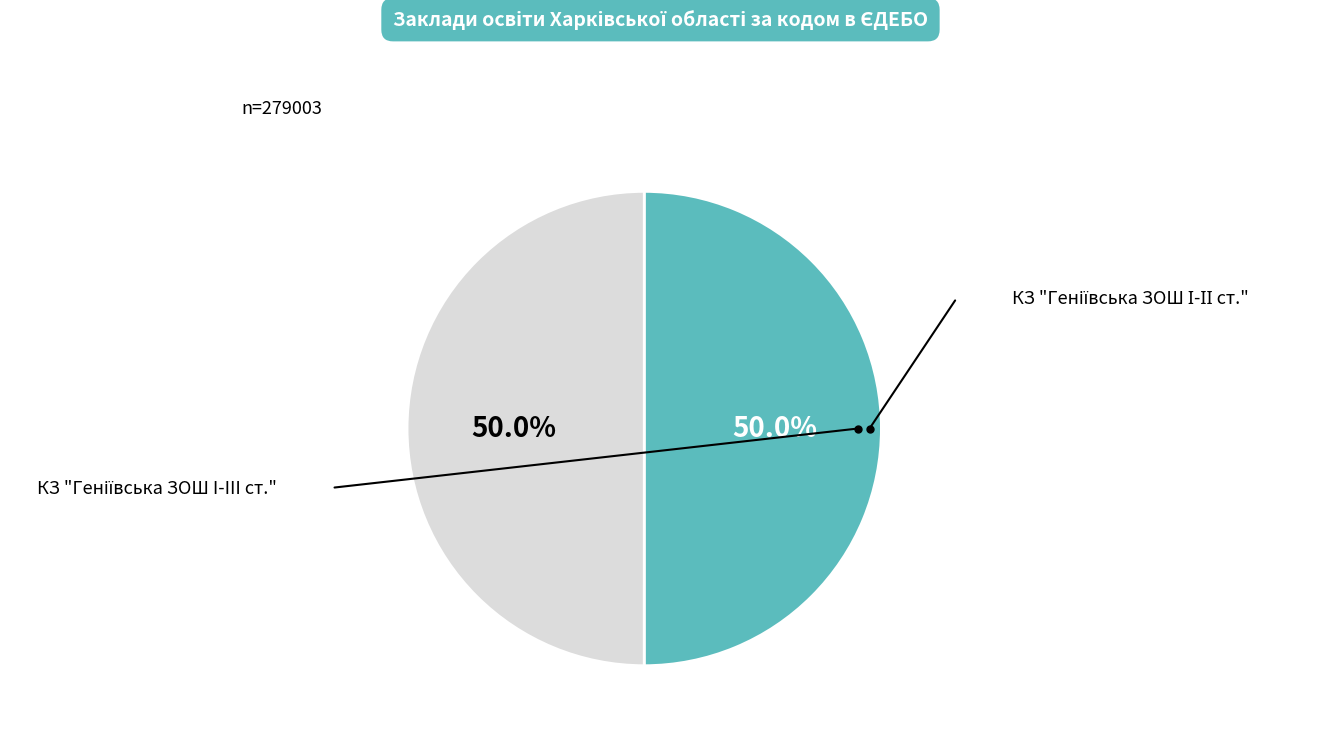

Which category has the smallest portion of the pie?

КЗ "Геніївська ЗОШ I-III cт."